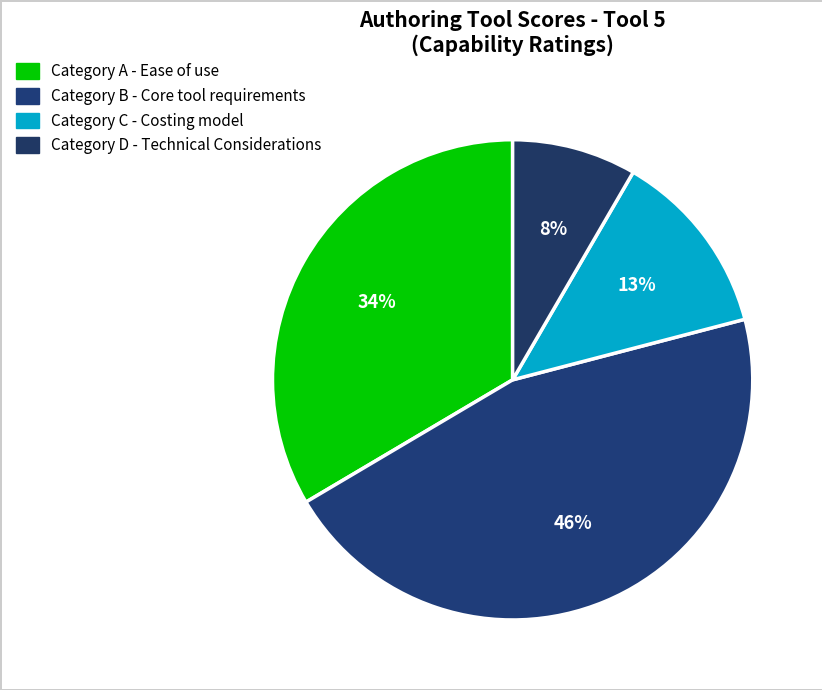

Count the number of slices in the pie.

4